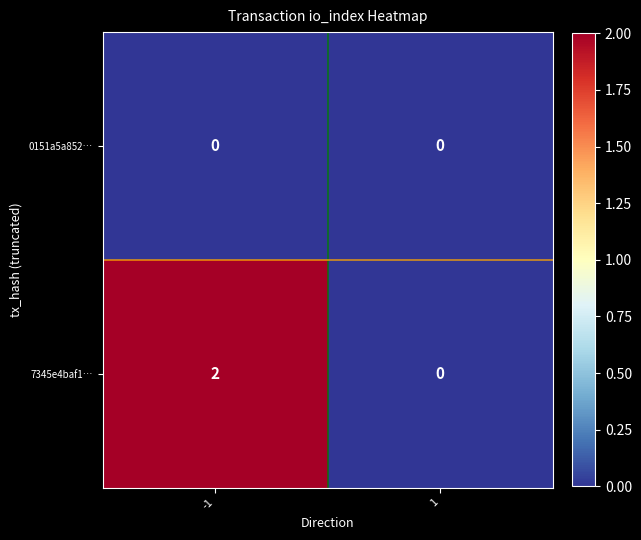

List the series in order of their peak value, lowest first.

0151a5a852…, 7345e4baf1…